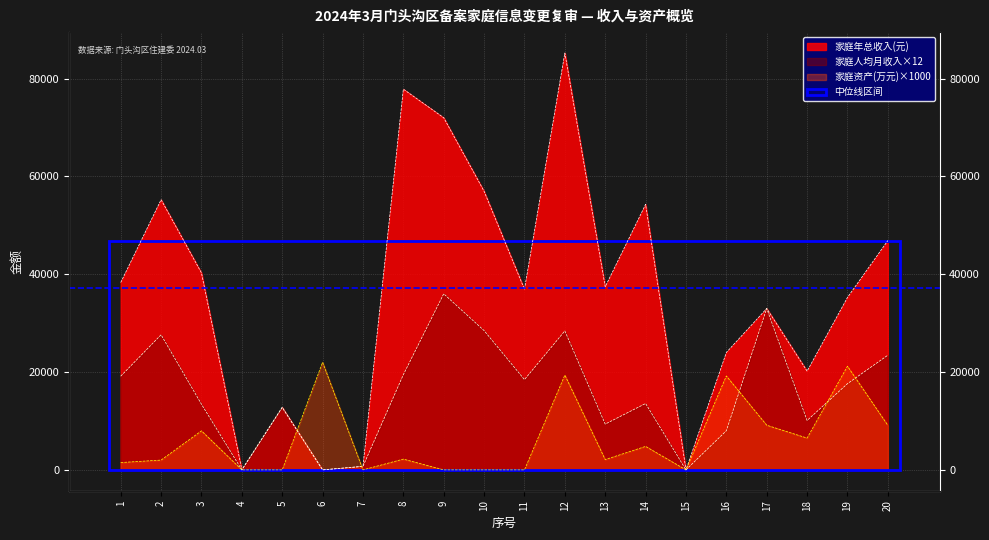

List the series in order of their overall mean, highest first.

家庭年总收入(元), 家庭人均月收入, 家庭资产(万元)